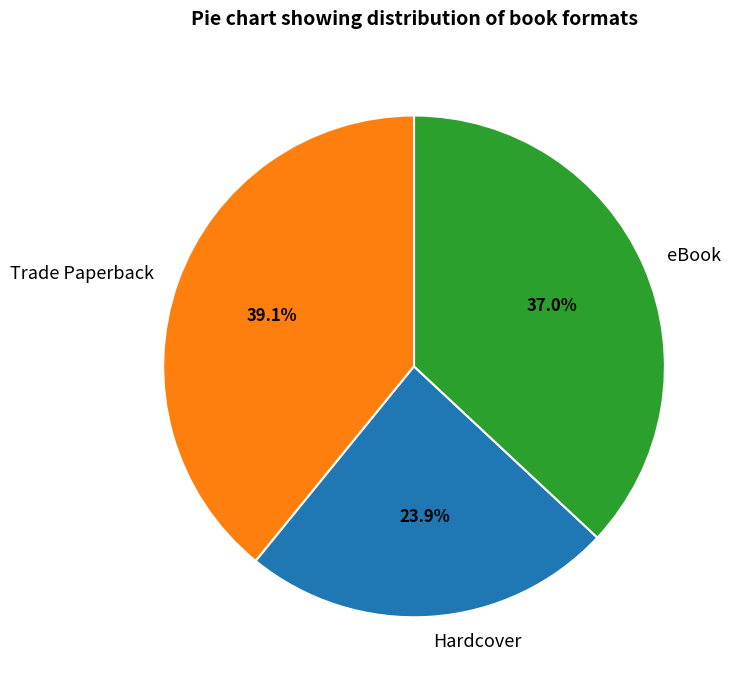

Does any single category account for the majority?

No